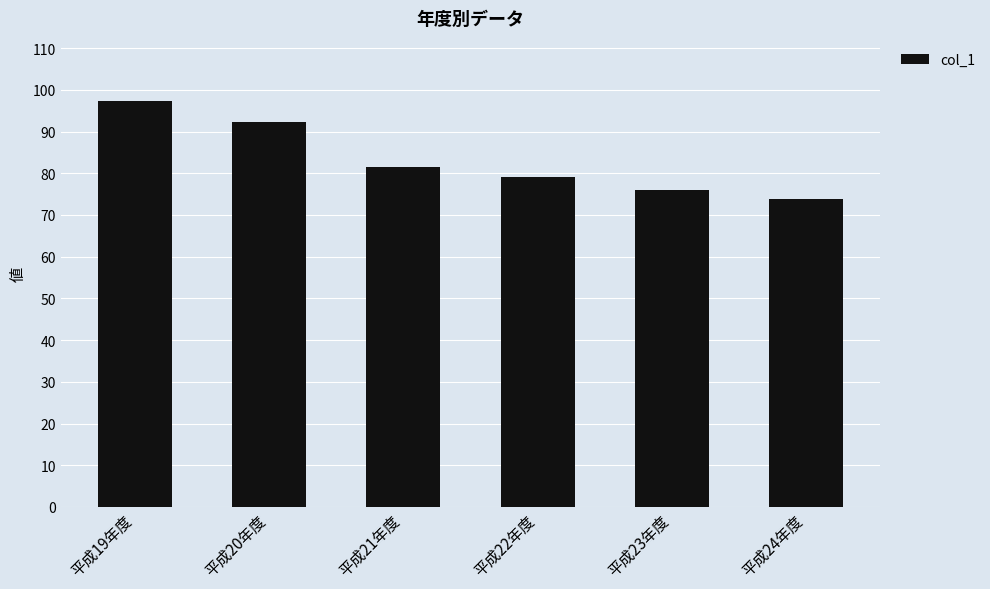

Which label corresponds to the largest value in the chart?

平成19年度